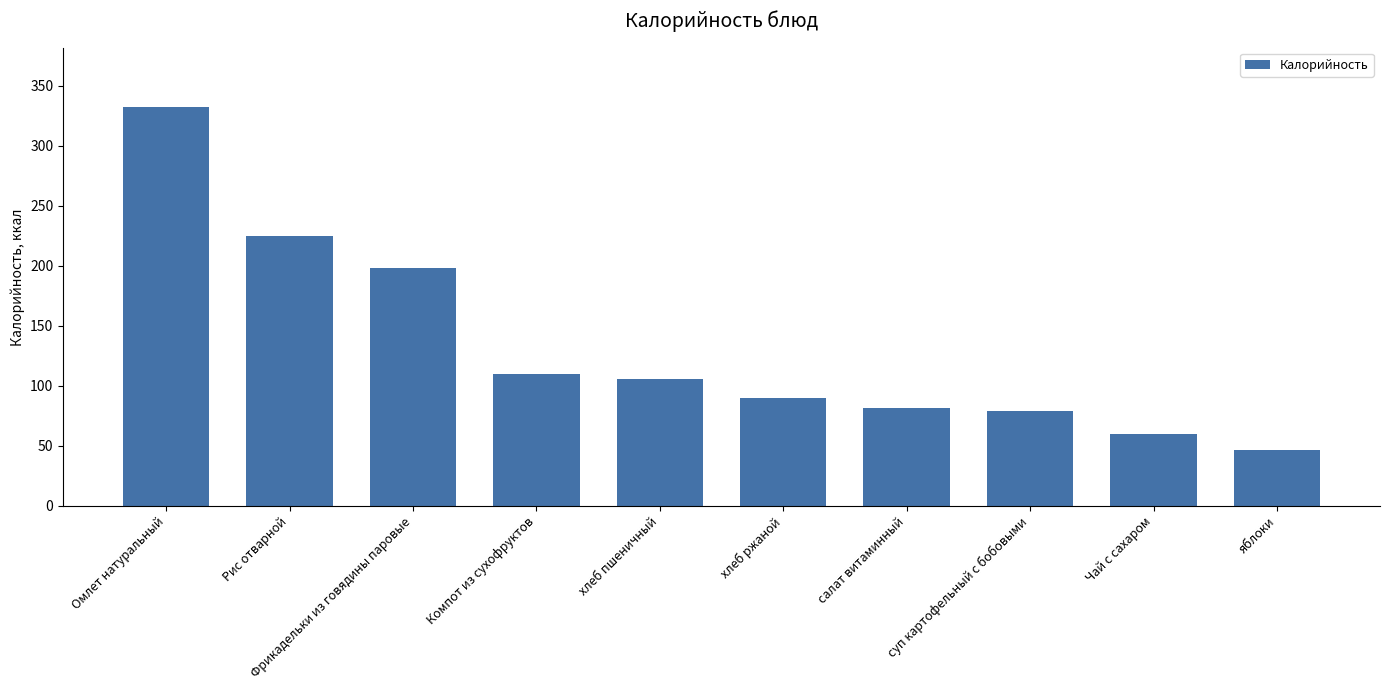

Reading right to left, list all the values displayed in this chart.

яблоки=47	Чай с сахаром=60	суп картофельный с бобовыми=79	салат витаминный=82	хлеб ржаной=90	хлеб пшеничный=106	Компот из сухофруктов=110	Фрикадельки из говядины паровые=198	Рис отварной=225	Омлет натуральный=332